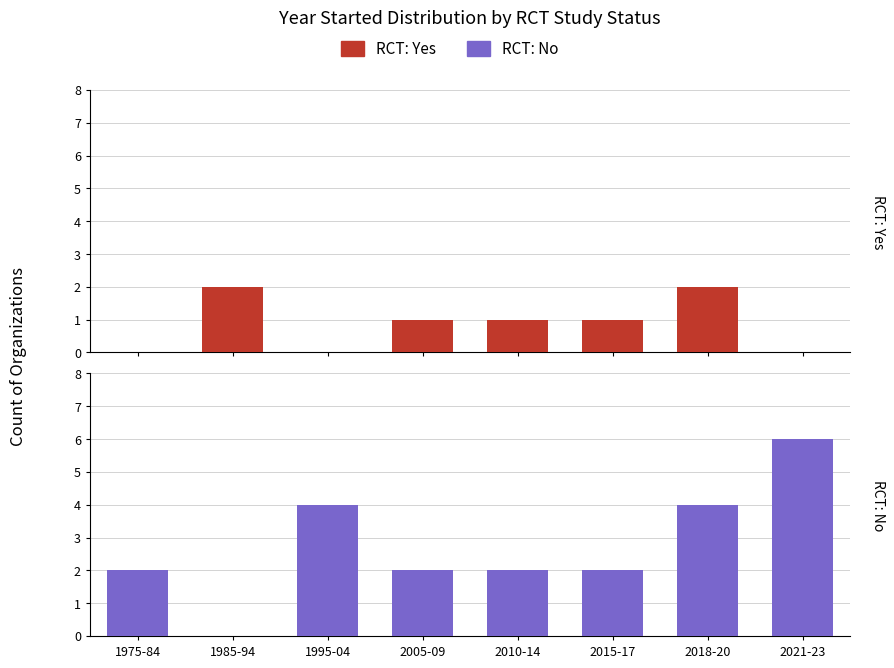

Is it true that RCT: No equals -2 at 1985-94?

False